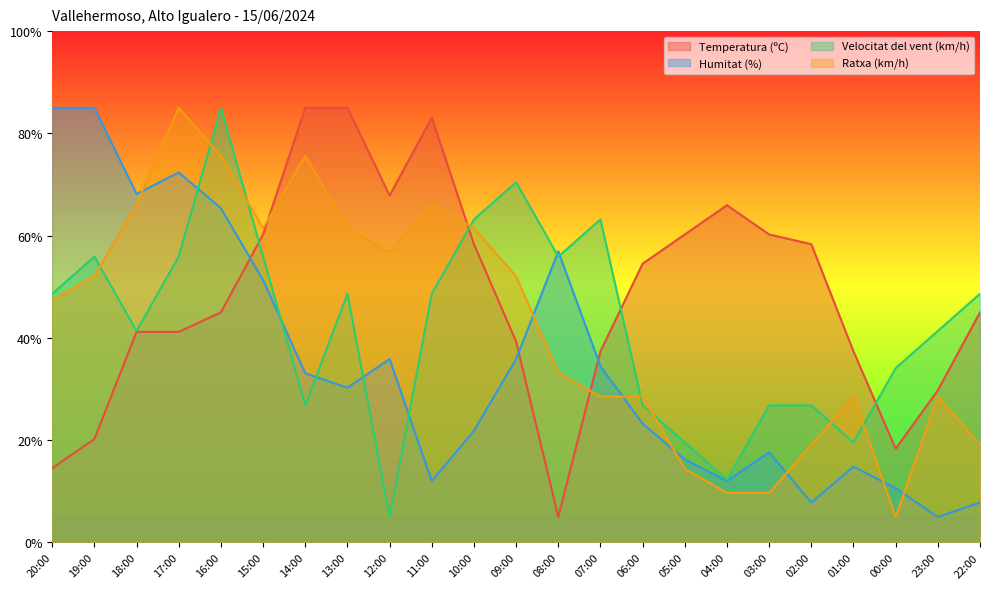

Where is Humitat (%) nearest to the value 45?

15:00